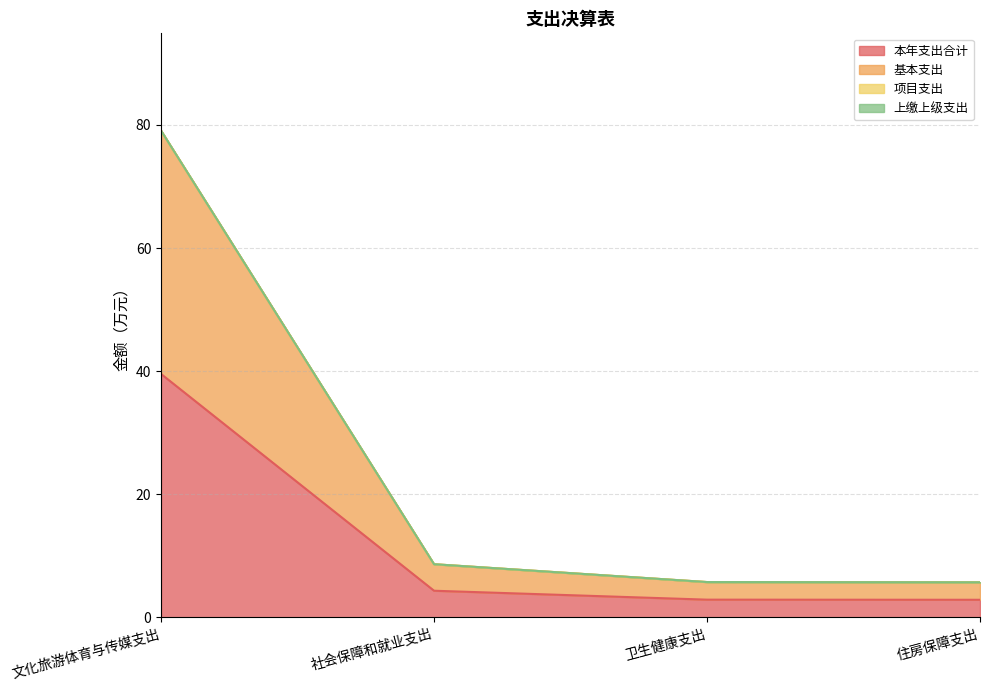

True or false: 本年支出合计 and 基本支出 cross at least once.

False